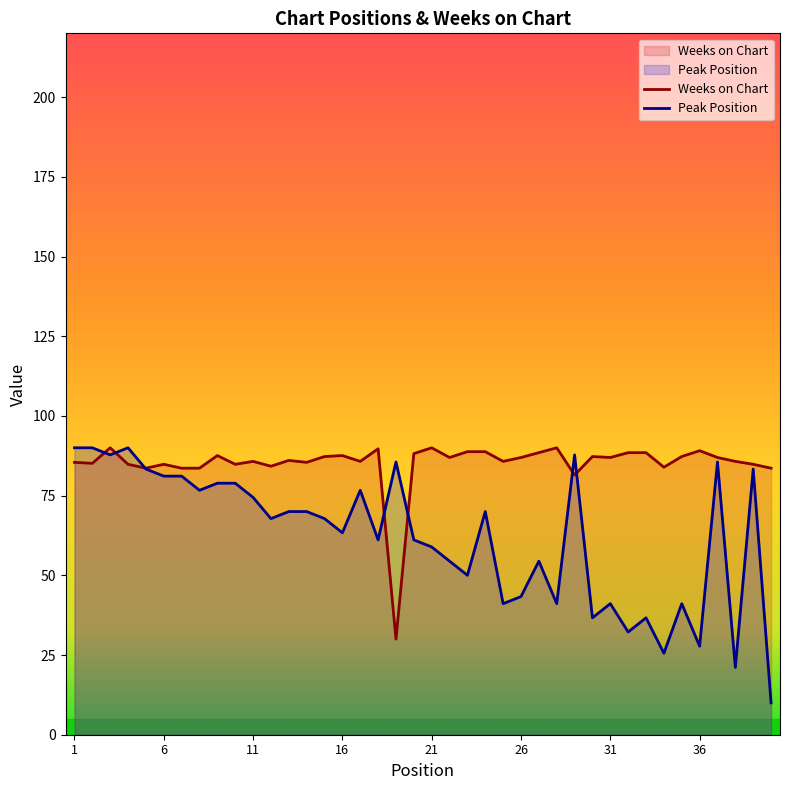

Where is Peak Position nearest to the value 50?

23